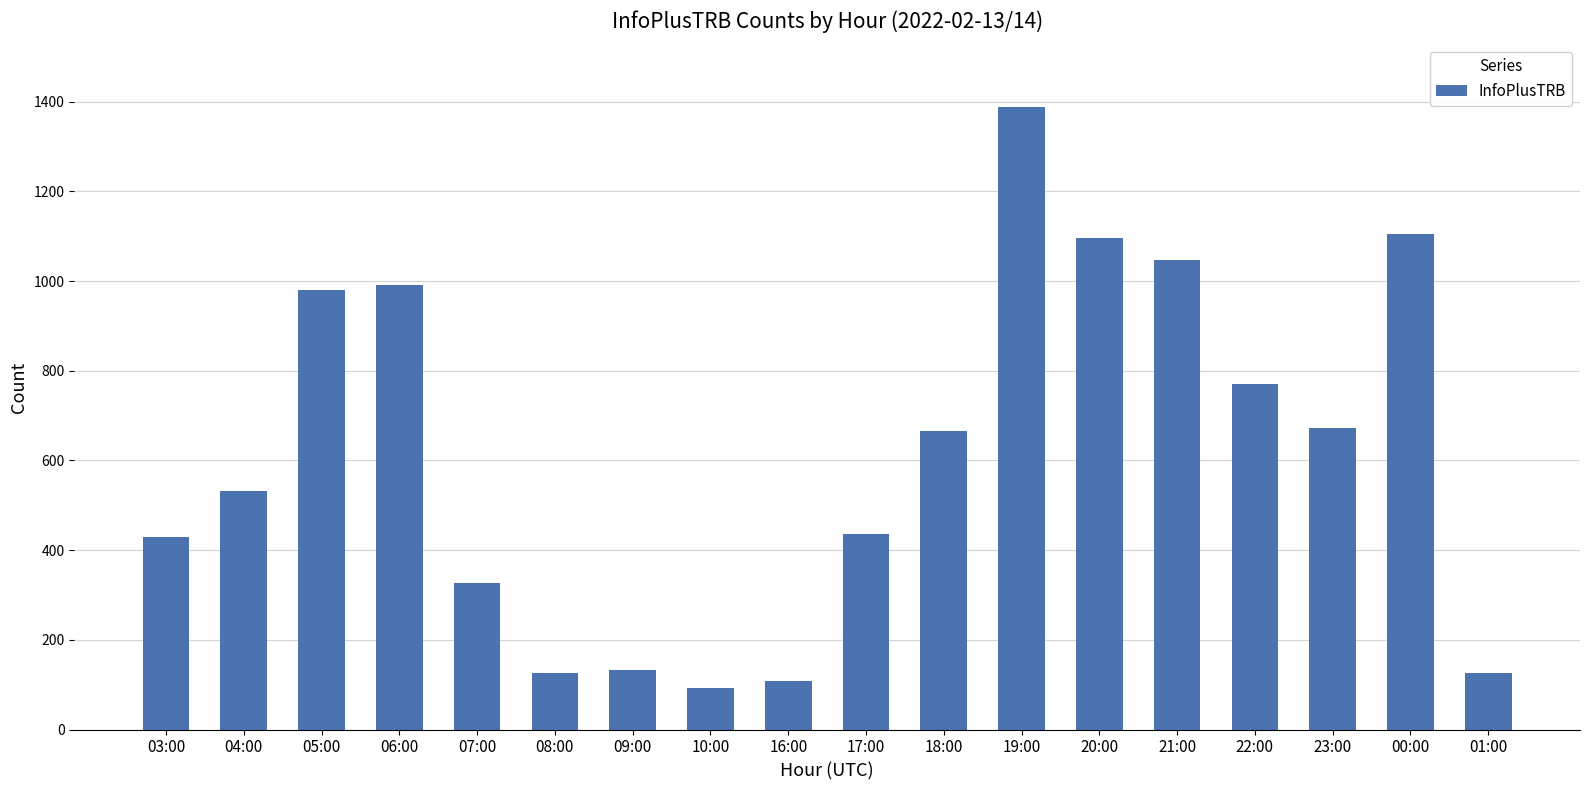

What is the ratio of the value at 18:00 to the value at 17:00?

1.5